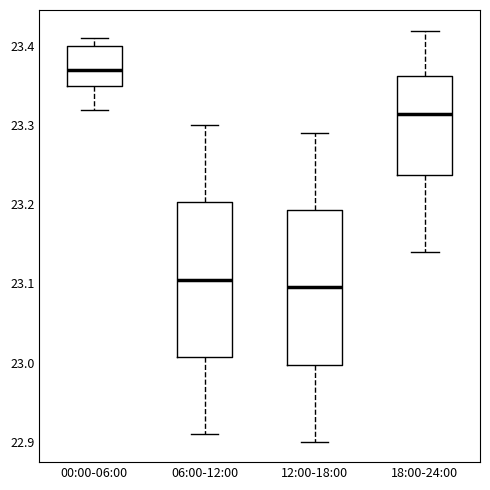

Reading left to right, read every box against the y-axis: the position of its median line, the range the box covers, and the ends of its whiskers. The values are not printed on the chart, so give them approximately, as read against the axis.

00:00-06:00: median 23.37, box 23.35 to 23.40, whiskers 23.32 to 23.41
06:00-12:00: median 23.11, box 23.01 to 23.20, whiskers 22.91 to 23.30
12:00-18:00: median 23.10, box 23.00 to 23.19, whiskers 22.90 to 23.29
18:00-24:00: median 23.32, box 23.24 to 23.36, whiskers 23.14 to 23.42